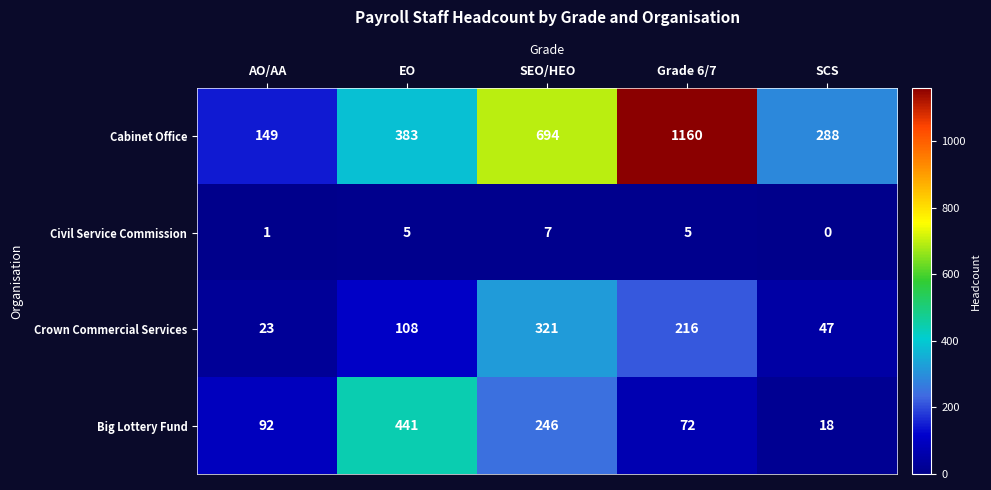

True or false: Crown Commercial Services has a value of 216 at Grade 6/7.

True